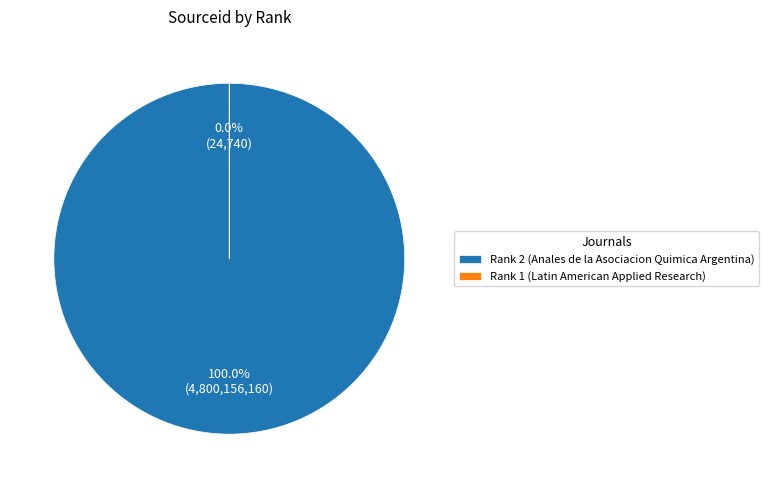

To the nearest percent, what percentage of the pie is 2?

100%